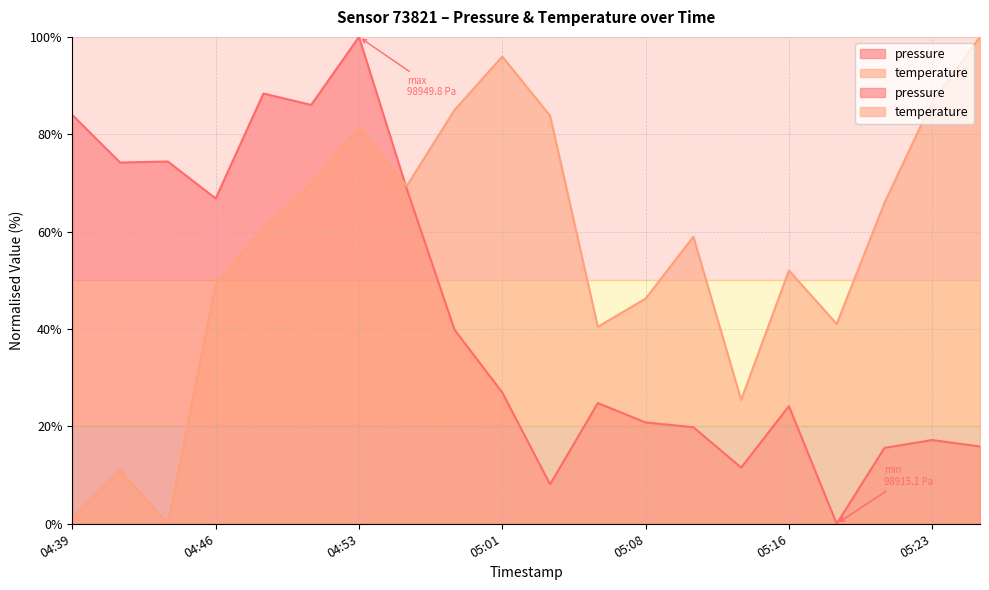

Which category has the lowest value in the temperature series?

04:44